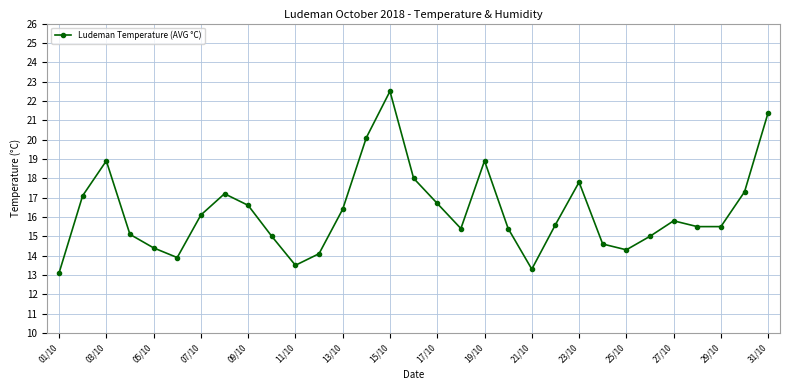

What is the sum of all values?

504.5